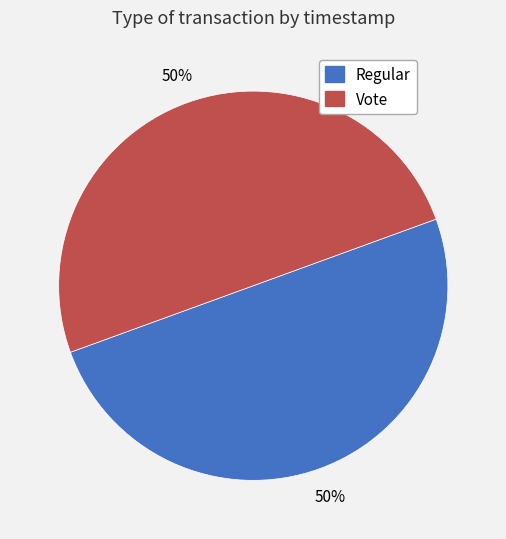

Is the sum of Vote and Regular greater than half?

Yes